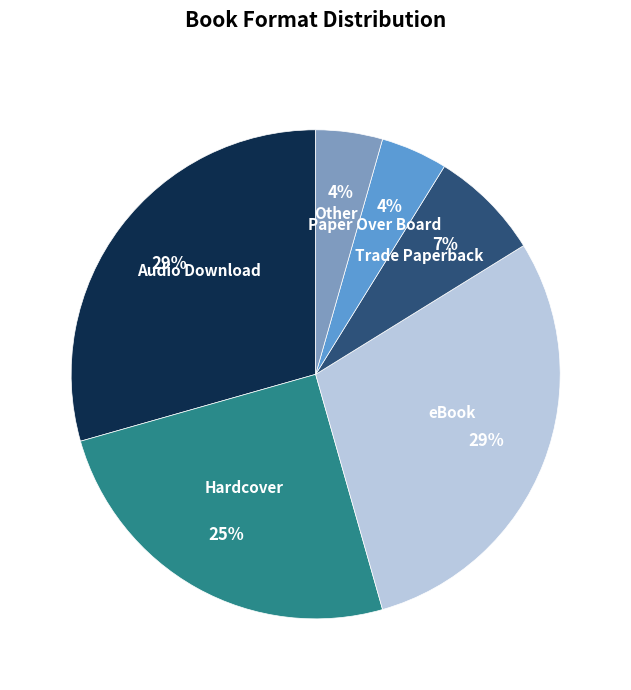

To the nearest percent, what is the difference between the Audio Download and Hardcover slice percentages?

4%